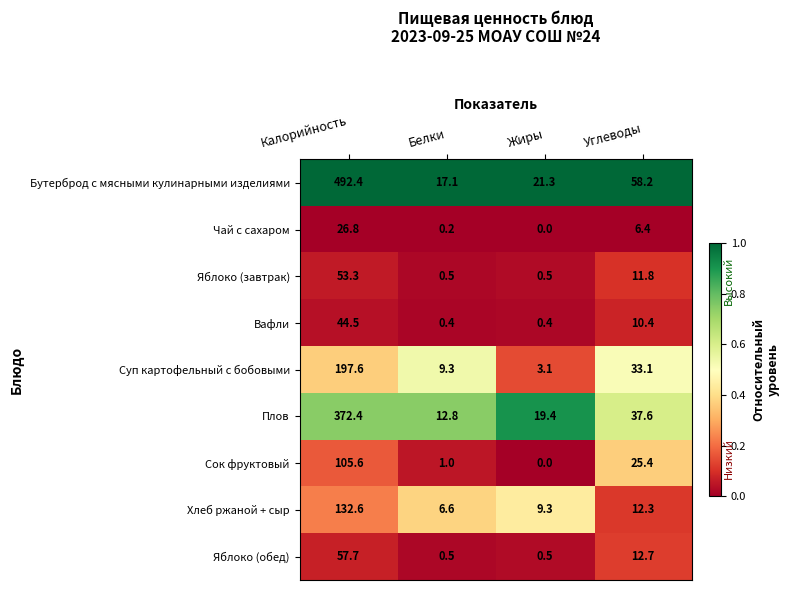

What is the sum of all Сок фруктовый values?

132.0